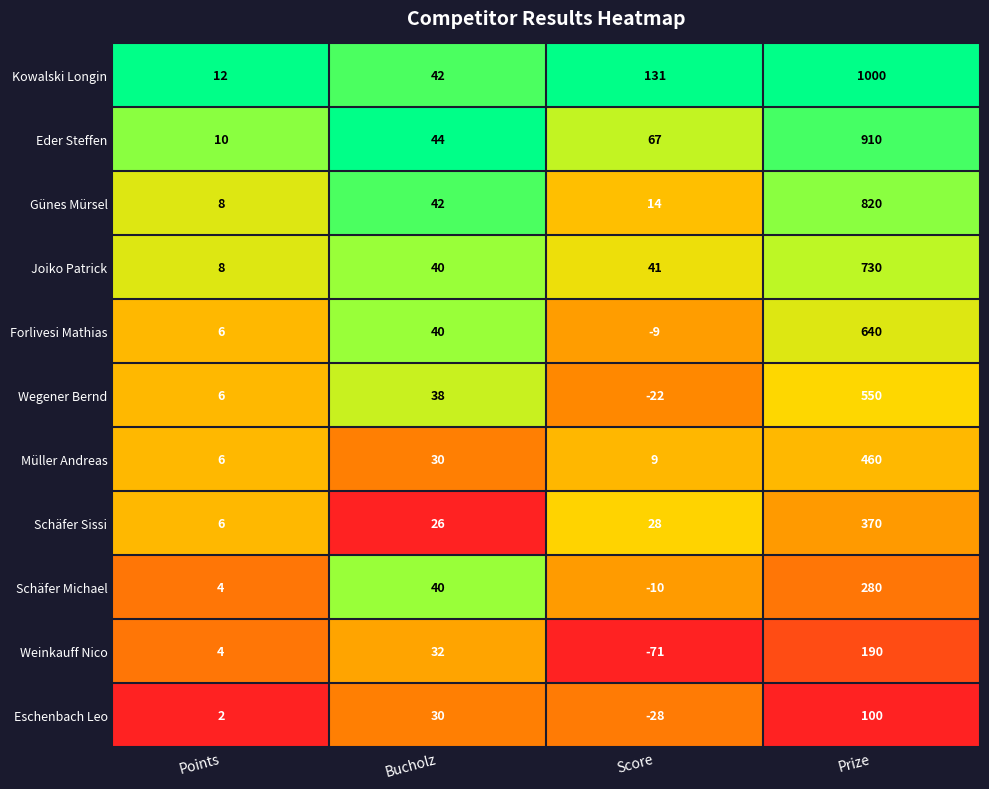

What is the sum of the Joiko Patrick values at Prize and Bucholz?

770